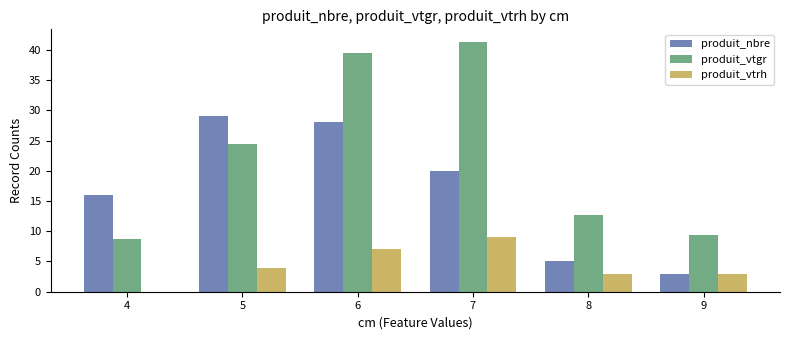

The produit_nbre series shows 6.9 at 6. True or false?

False